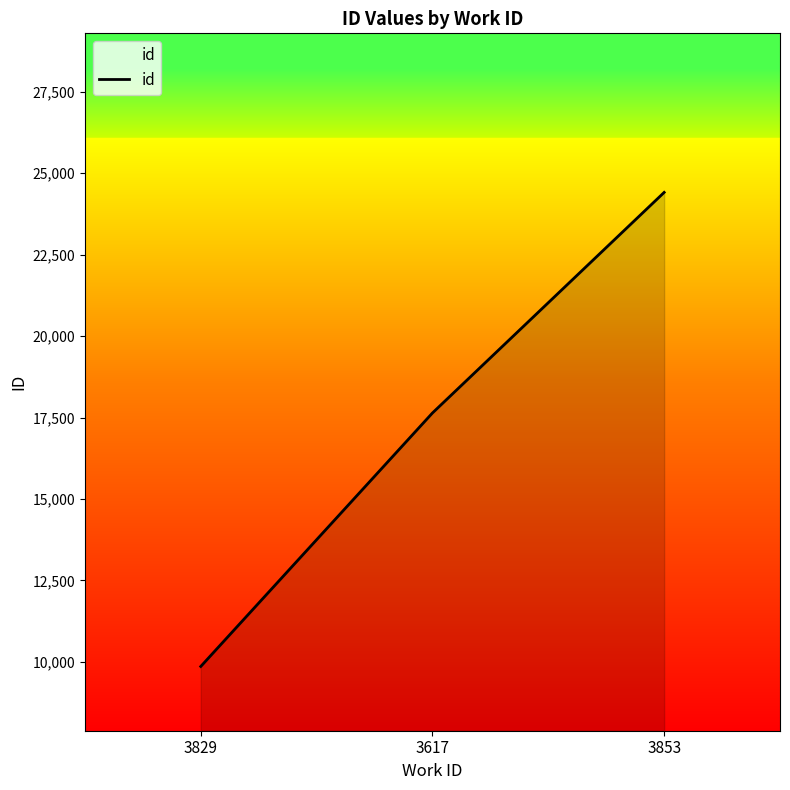

What is the sum of all values?

51913